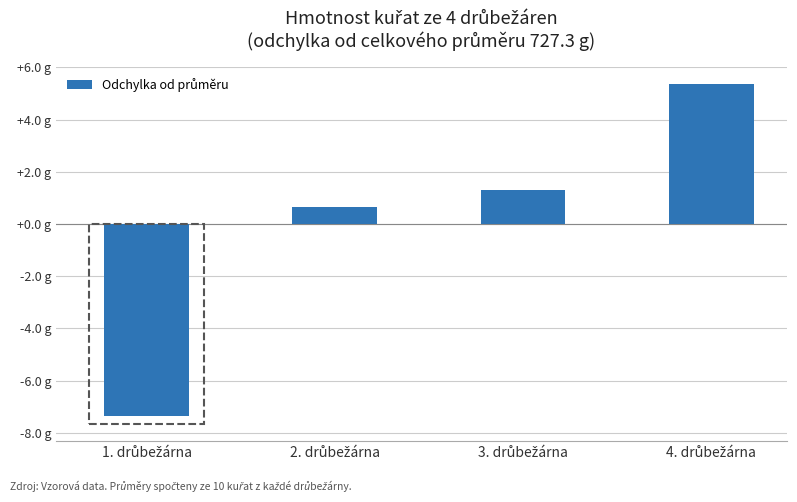

What is the value of the 4th bar from the left?

5.4